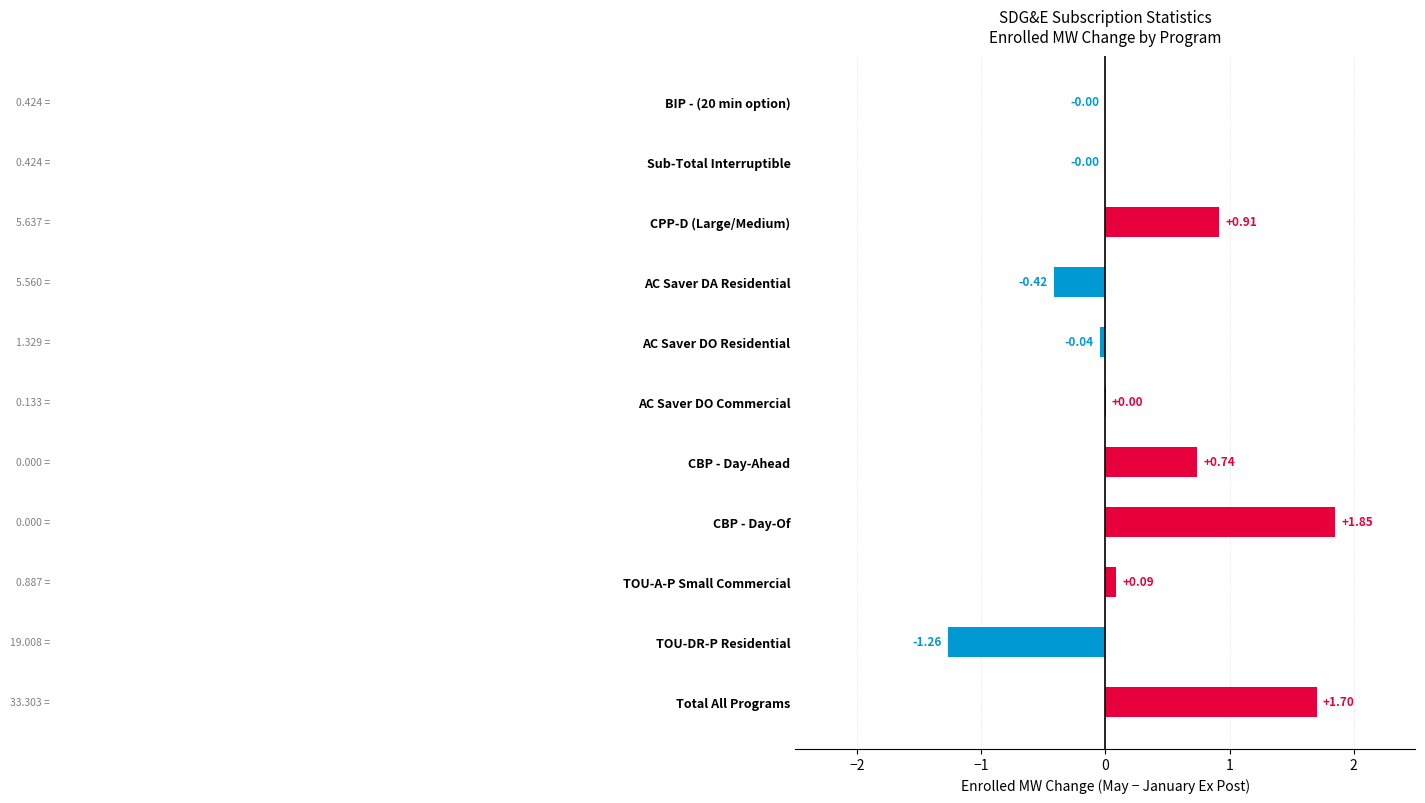

What is the change in value from TOU-DR-P Residential to CPP-D (Large/Medium)?

+2.2